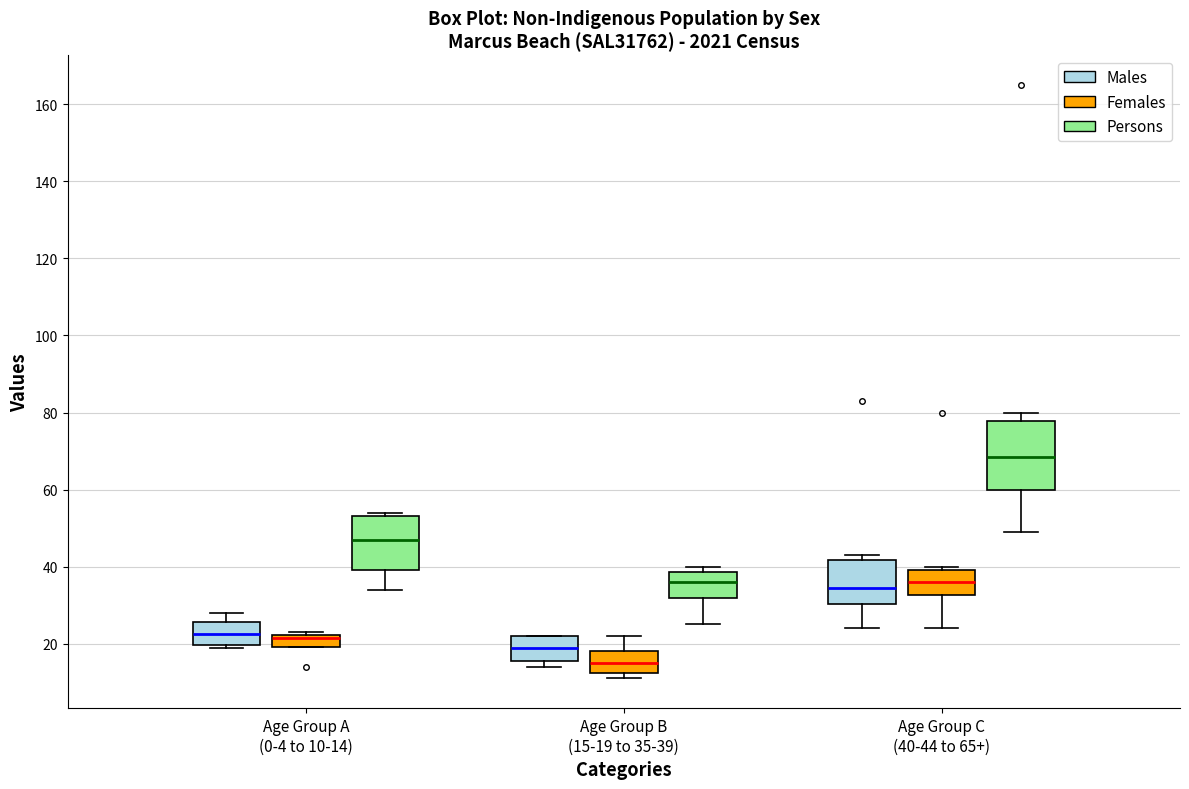

Where is the upper edge of the box for Age Group C (40-44 to 65+) (Persons) on the y-axis? The values are not printed on the chart, so give them approximately, as read against the axis.

78